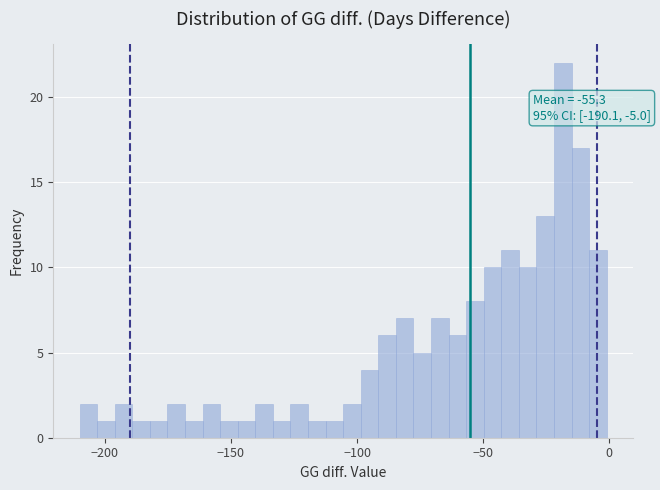

Read against the x-axis, roughly where is the centre of the tallest bar?

-20